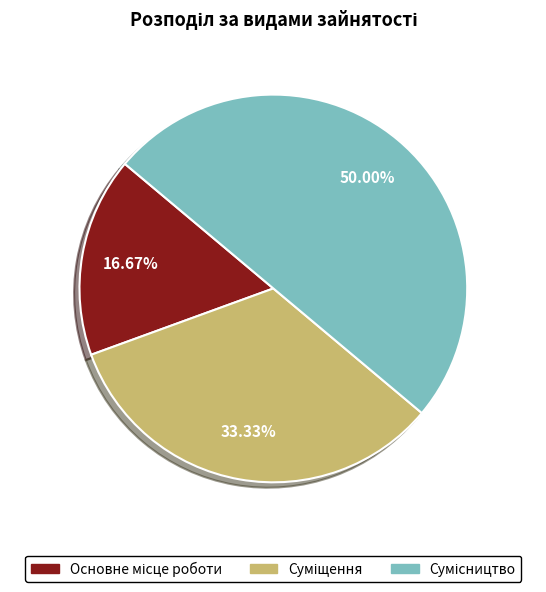

What is the total percentage of Суміщення and Сумісництво?

83.3%